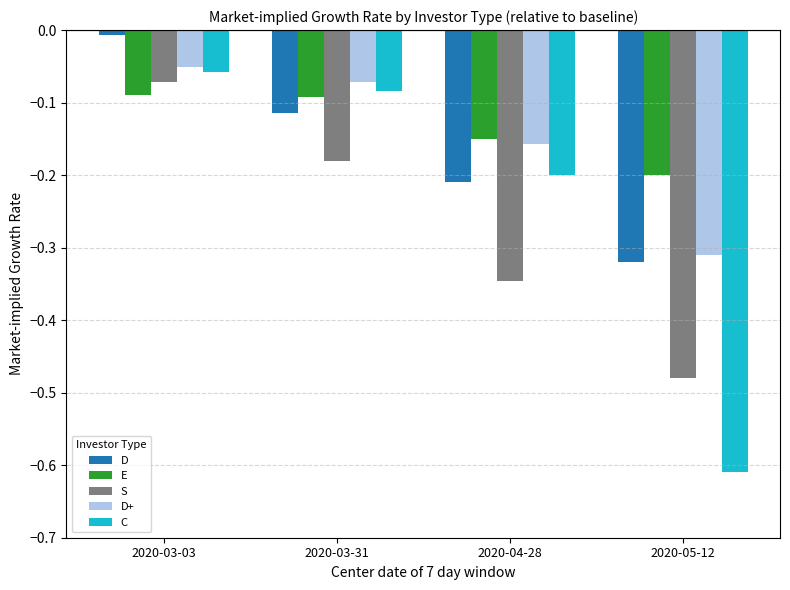

What is the sum of all C values?

-1.0